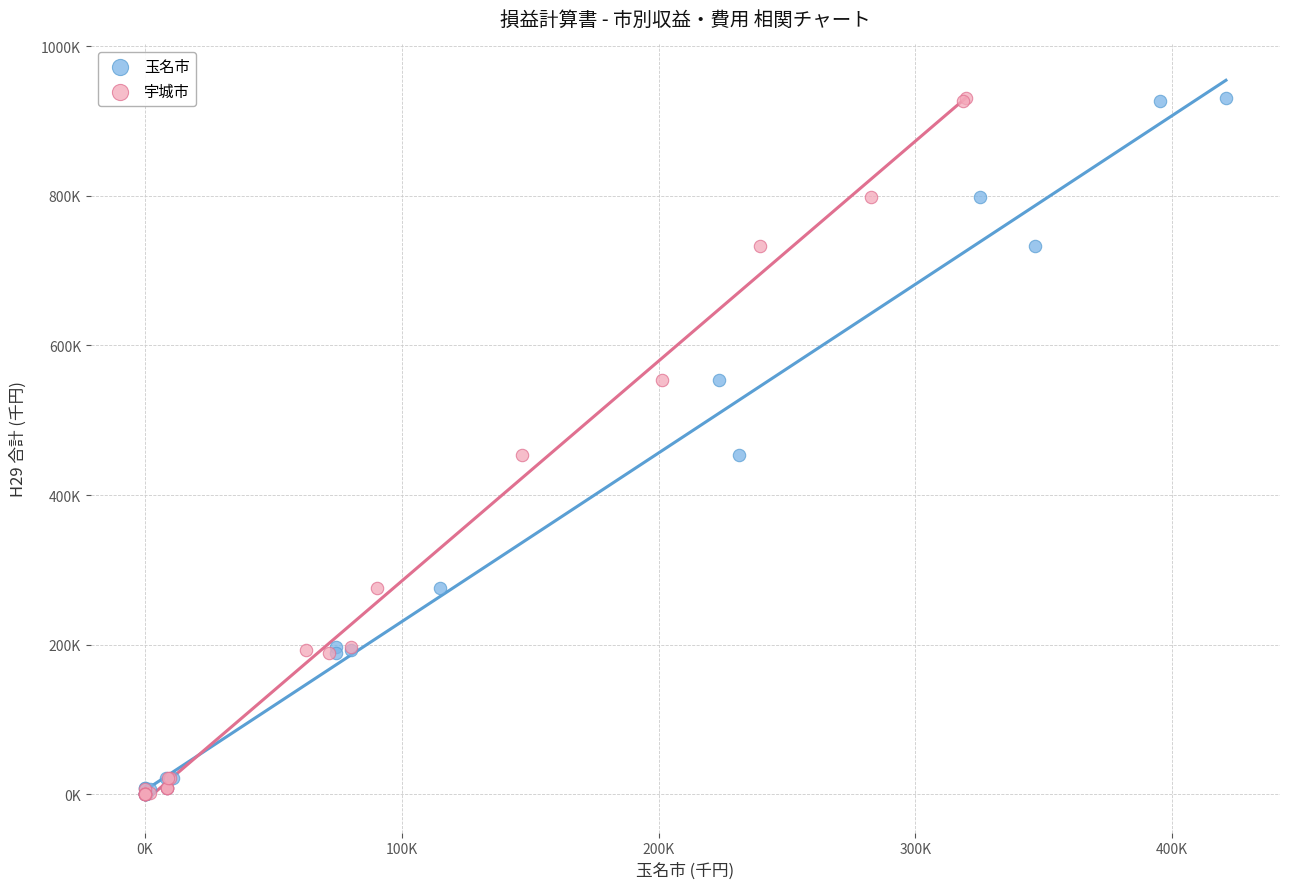

What are all the series names shown in the legend?

玉名市, 宇城市